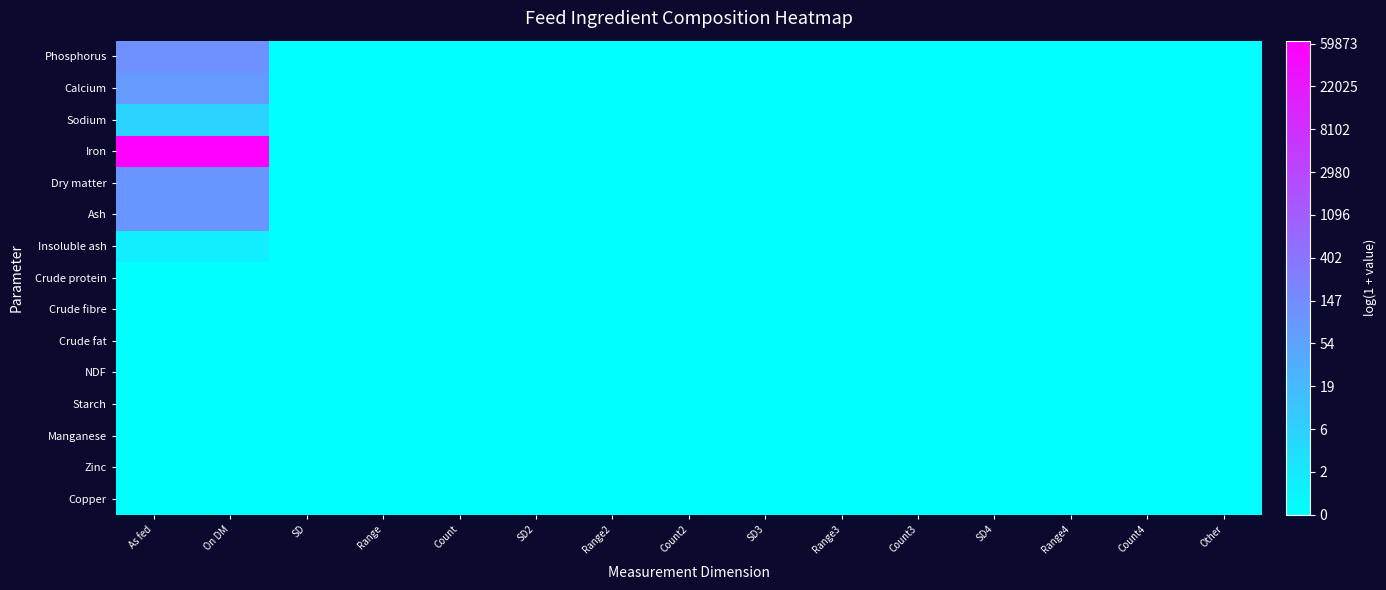

Reading left to right, transcribe all the data shown in this chart.

Phosphorus: As fed=4.8	On DM=4.8	SD=0.0	Range=0.0	Count=0.0	SD2=0.0	Range2=0.0	Count2=0.0	SD3=0.0	Range3=0.0	Count3=0.0	SD4=0.0	Range4=0.0	Count4=0.0	Other=0.0
Calcium: As fed=4.4	On DM=4.4	SD=0.0	Range=0.0	Count=0.0	SD2=0.0	Range2=0.0	Count2=0.0	SD3=0.0	Range3=0.0	Count3=0.0	SD4=0.0	Range4=0.0	Count4=0.0	Other=0.0
Sodium: As fed=1.9	On DM=1.9	SD=0.0	Range=0.0	Count=0.0	SD2=0.0	Range2=0.0	Count2=0.0	SD3=0.0	Range3=0.0	Count3=0.0	SD4=0.0	Range4=0.0	Count4=0.0	Other=0.0
Iron: As fed=11.1	On DM=11.1	SD=0.0	Range=0.0	Count=0.0	SD2=0.0	Range2=0.0	Count2=0.0	SD3=0.0	Range3=0.0	Count3=0.0	SD4=0.0	Range4=0.0	Count4=0.0	Other=0.0
Dry matter: As fed=4.6	On DM=4.6	SD=0.0	Range=0.0	Count=0.0	SD2=0.0	Range2=0.0	Count2=0.0	SD3=0.0	Range3=0.0	Count3=0.0	SD4=0.0	Range4=0.0	Count4=0.0	Other=0.0
Ash: As fed=4.6	On DM=4.6	SD=0.0	Range=0.0	Count=0.0	SD2=0.0	Range2=0.0	Count2=0.0	SD3=0.0	Range3=0.0	Count3=0.0	SD4=0.0	Range4=0.0	Count4=0.0	Other=0.0
Insoluble ash: As fed=0.7	On DM=0.7	SD=0.0	Range=0.0	Count=0.0	SD2=0.0	Range2=0.0	Count2=0.0	SD3=0.0	Range3=0.0	Count3=0.0	SD4=0.0	Range4=0.0	Count4=0.0	Other=0.0
Crude protein: As fed=0.0	On DM=0.0	SD=0.0	Range=0.0	Count=0.0	SD2=0.0	Range2=0.0	Count2=0.0	SD3=0.0	Range3=0.0	Count3=0.0	SD4=0.0	Range4=0.0	Count4=0.0	Other=0.0
Crude fibre: As fed=0.0	On DM=0.0	SD=0.0	Range=0.0	Count=0.0	SD2=0.0	Range2=0.0	Count2=0.0	SD3=0.0	Range3=0.0	Count3=0.0	SD4=0.0	Range4=0.0	Count4=0.0	Other=0.0
Crude fat: As fed=0.0	On DM=0.0	SD=0.0	Range=0.0	Count=0.0	SD2=0.0	Range2=0.0	Count2=0.0	SD3=0.0	Range3=0.0	Count3=0.0	SD4=0.0	Range4=0.0	Count4=0.0	Other=0.0
NDF: As fed=0.0	On DM=0.0	SD=0.0	Range=0.0	Count=0.0	SD2=0.0	Range2=0.0	Count2=0.0	SD3=0.0	Range3=0.0	Count3=0.0	SD4=0.0	Range4=0.0	Count4=0.0	Other=0.0
Starch: As fed=0.0	On DM=0.0	SD=0.0	Range=0.0	Count=0.0	SD2=0.0	Range2=0.0	Count2=0.0	SD3=0.0	Range3=0.0	Count3=0.0	SD4=0.0	Range4=0.0	Count4=0.0	Other=0.0
Manganese: As fed=0.0	On DM=0.0	SD=0.0	Range=0.0	Count=0.0	SD2=0.0	Range2=0.0	Count2=0.0	SD3=0.0	Range3=0.0	Count3=0.0	SD4=0.0	Range4=0.0	Count4=0.0	Other=0.0
Zinc: As fed=0.0	On DM=0.0	SD=0.0	Range=0.0	Count=0.0	SD2=0.0	Range2=0.0	Count2=0.0	SD3=0.0	Range3=0.0	Count3=0.0	SD4=0.0	Range4=0.0	Count4=0.0	Other=0.0
Copper: As fed=0.0	On DM=0.0	SD=0.0	Range=0.0	Count=0.0	SD2=0.0	Range2=0.0	Count2=0.0	SD3=0.0	Range3=0.0	Count3=0.0	SD4=0.0	Range4=0.0	Count4=0.0	Other=0.0